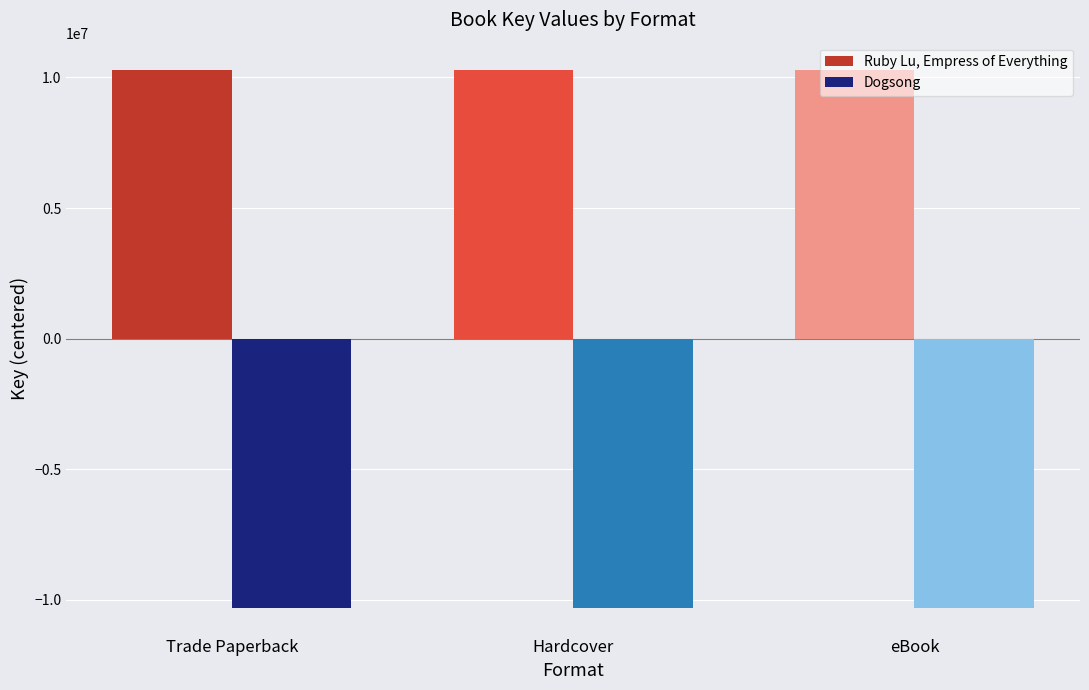

True or false: Dogsong has a value of -3769001.5 at eBook.

False